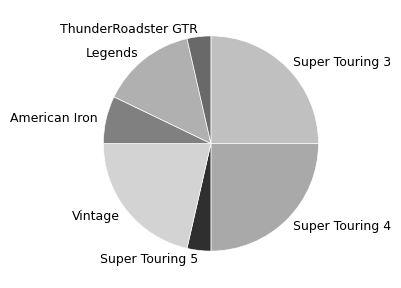

Count the number of slices in the pie.

7